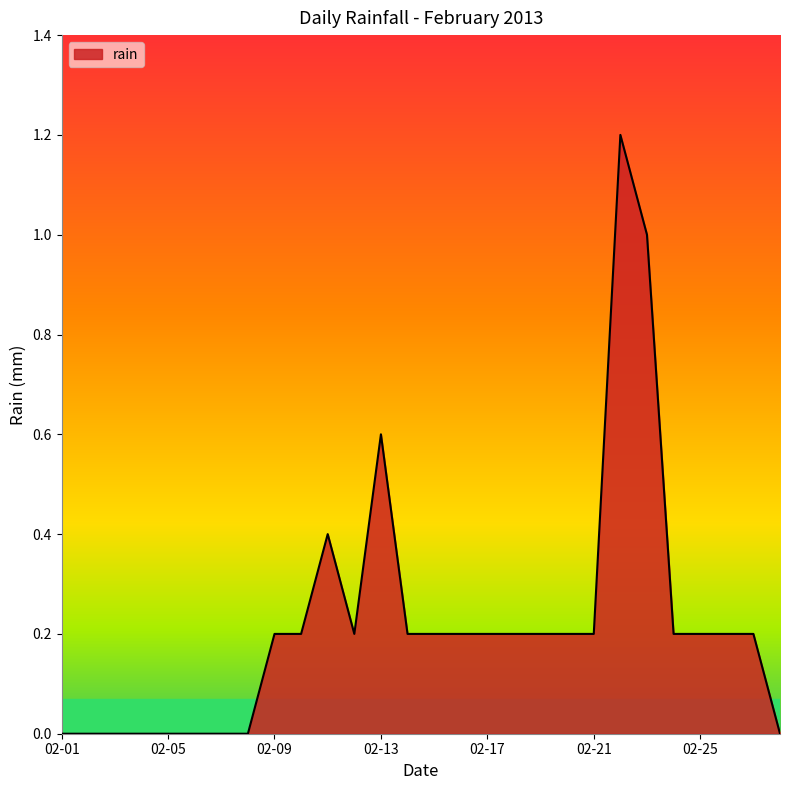

What is the maximum value shown in the chart?

1.2